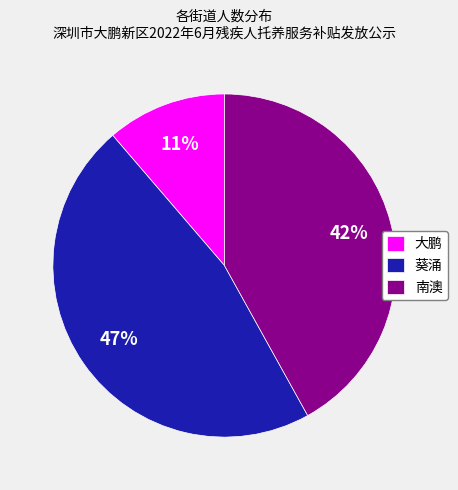

Is 南澳 the majority of the pie?

No